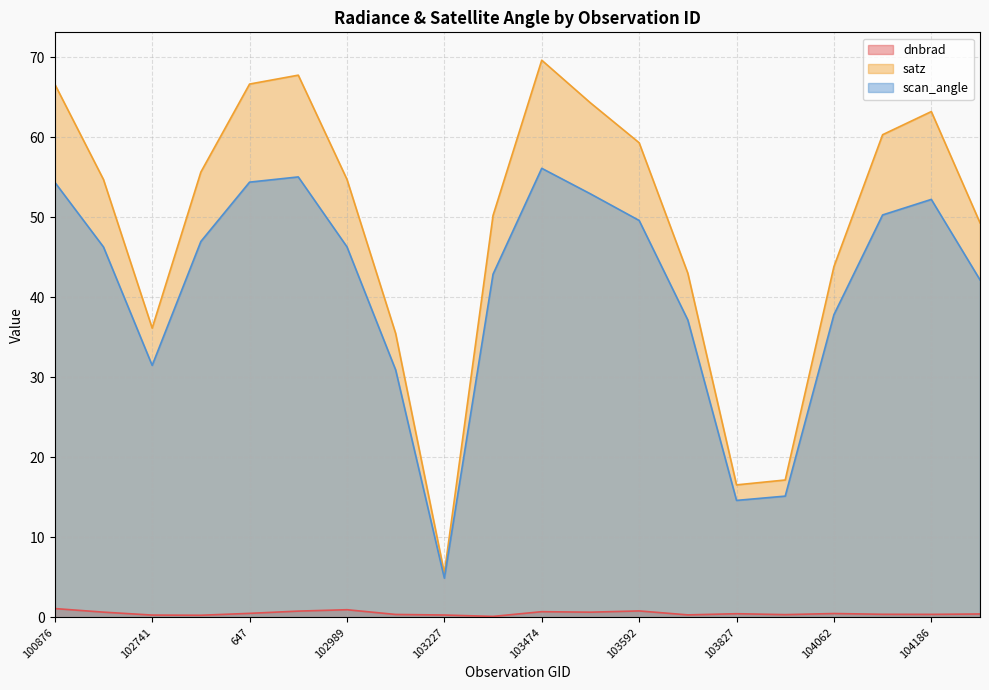

In dnbrad, how many points are higher than both neighbors (excluding endpoints)?

5